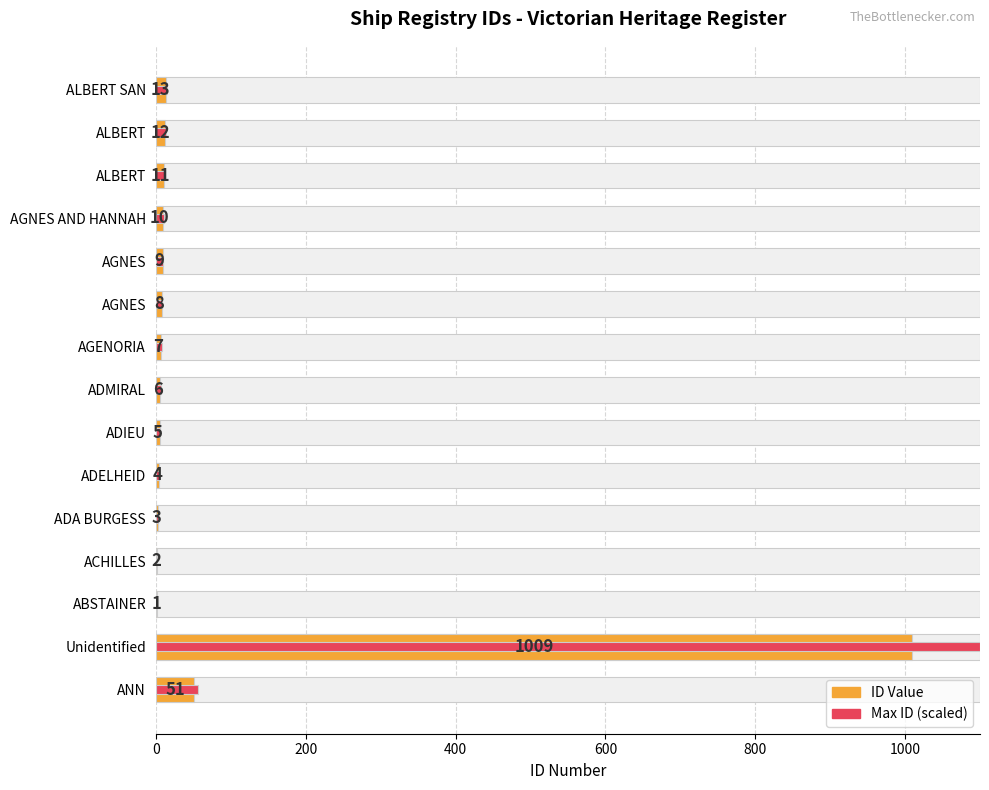

Reading left to right, list all the values displayed in this chart.

ID Value: 51.0	1009.0	1.0	2.0	3.0	4.0	5.0	6.0	7.0	8.0	9.0	10.0	11.0	12.0	13.0
Max ID (scaled): 56.1	1100.0	1.1	2.2	3.3	4.4	5.5	6.6	7.7	8.8	9.9	11.0	12.1	13.2	14.3